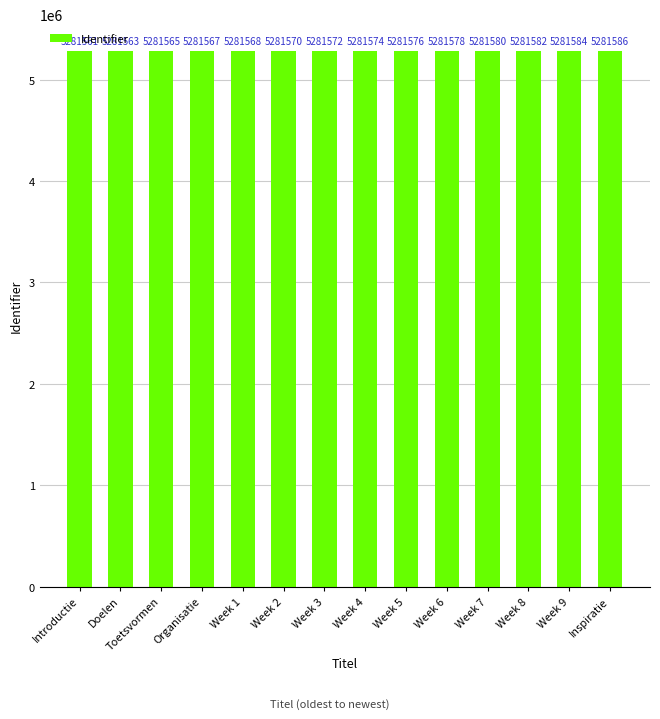

Rank the categories by value from lowest to highest.

Introductie, Doelen, Toetsvormen, Organisatie, Week 1, Week 2, Week 3, Week 4, Week 5, Week 6, Week 7, Week 8, Week 9, Inspiratie